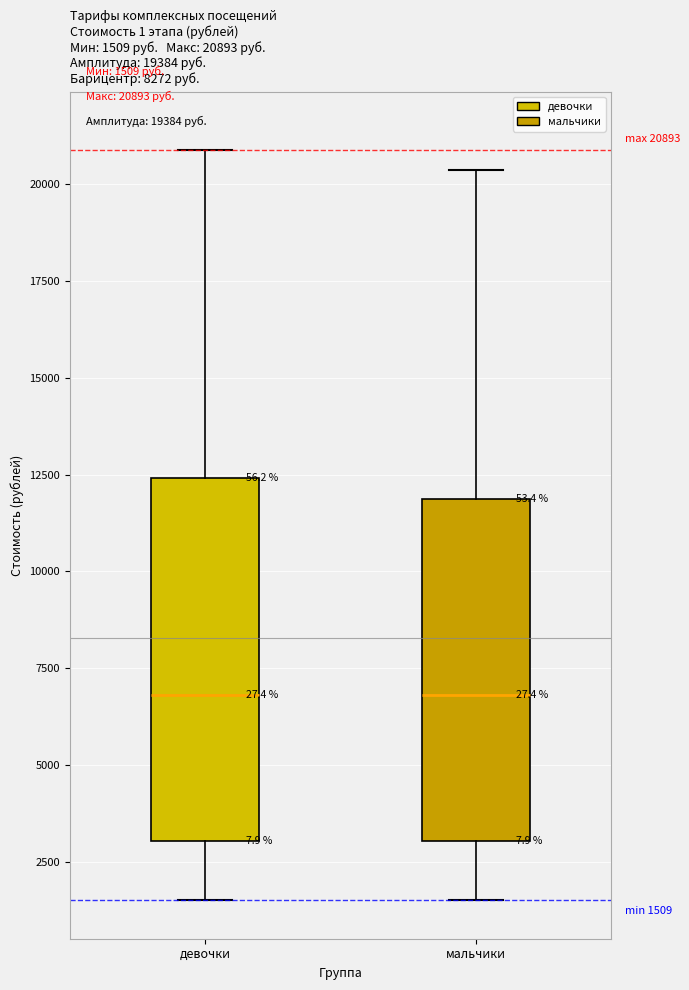

Which box is the tallest, from its lower edge to its upper edge?

девочки